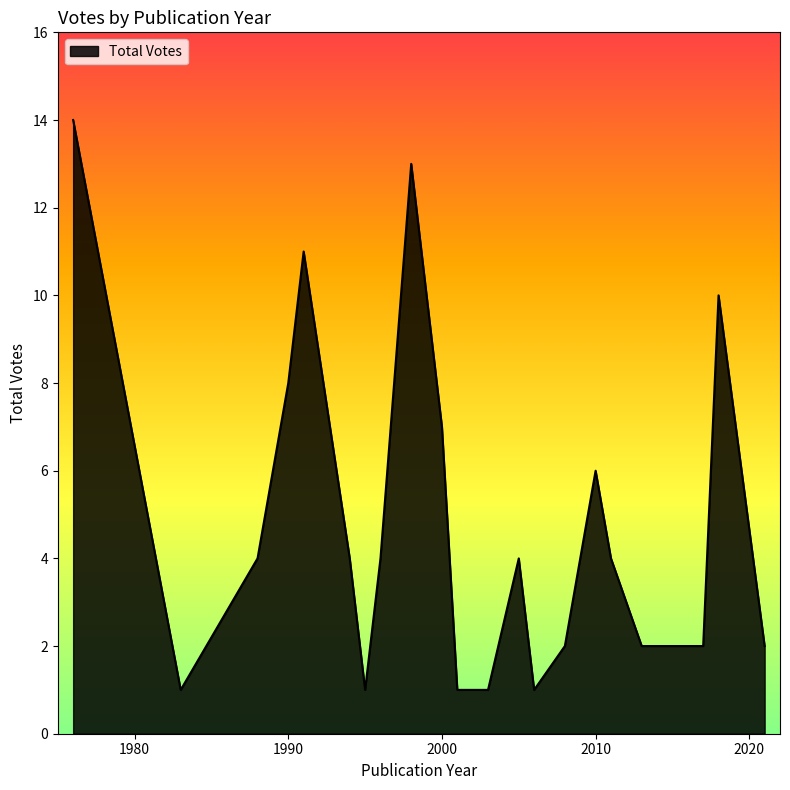

What is the difference between the maximum and minimum values?

13